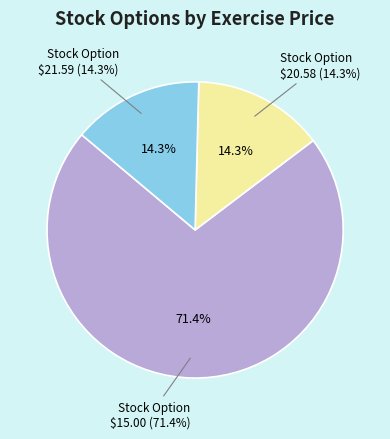

To the nearest percent, what is the difference between the largest and smallest slice percentages?

57%